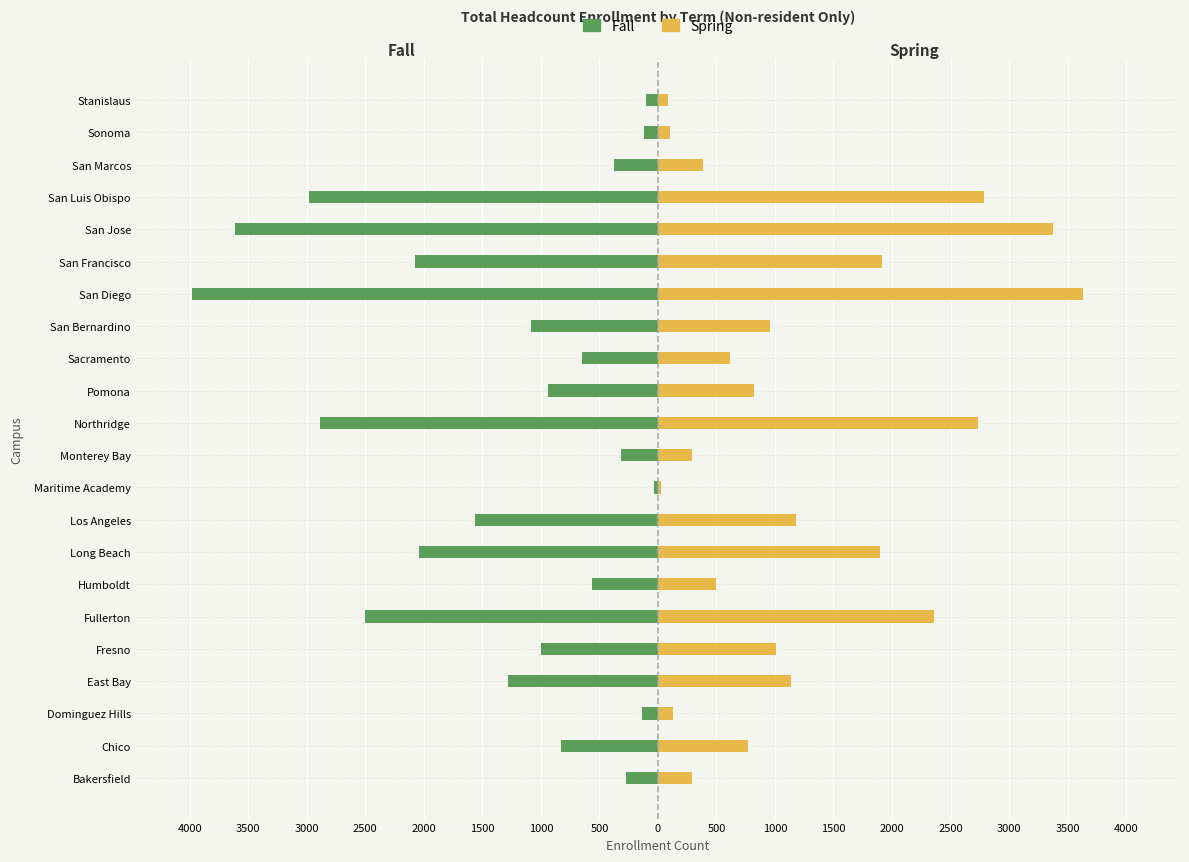

What is the difference between the maximum and minimum values in the Spring series?

3607